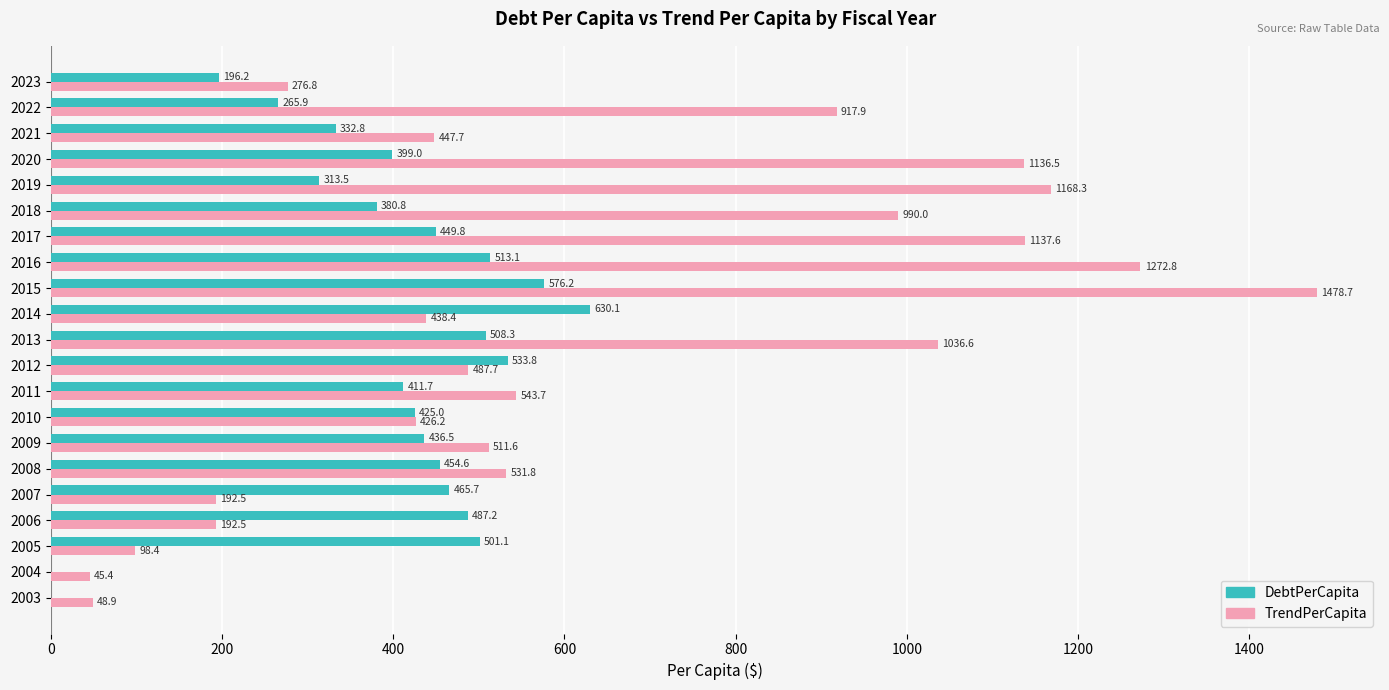

At which category is the sum across all series the highest?

2015